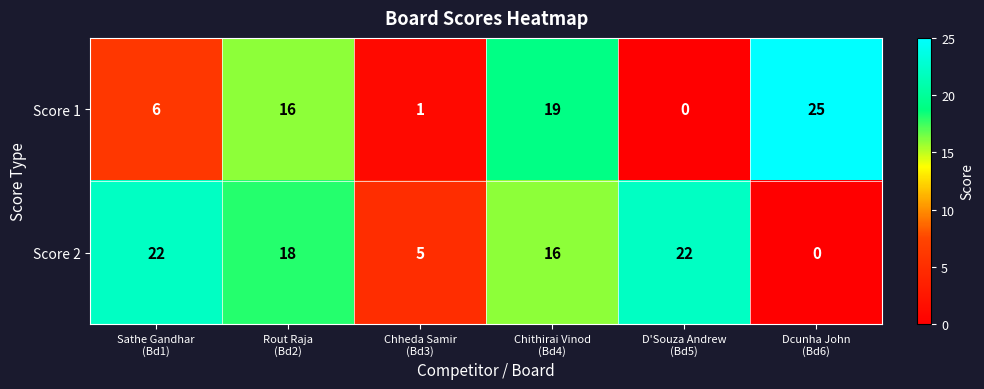

Count the Score 2 values in the range 5 to 22.

5